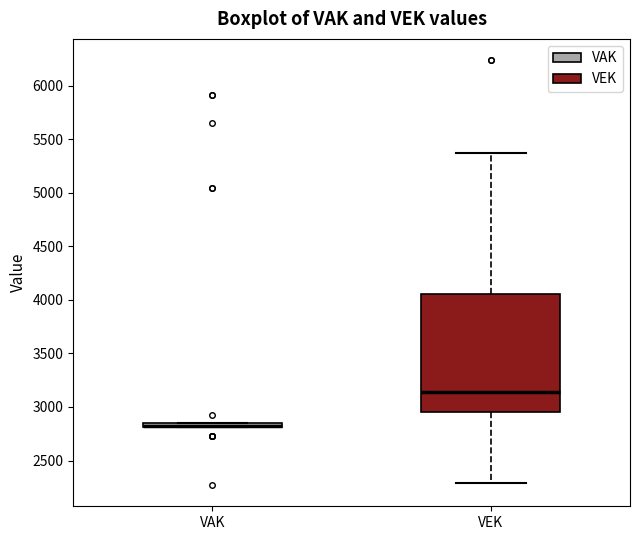

Where is the upper edge of the box for VAK on the y-axis? The values are not printed on the chart, so give them approximately, as read against the axis.

2850